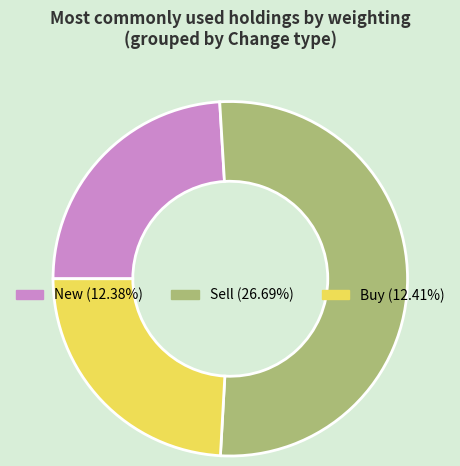

Is there a majority slice in this chart?

Yes